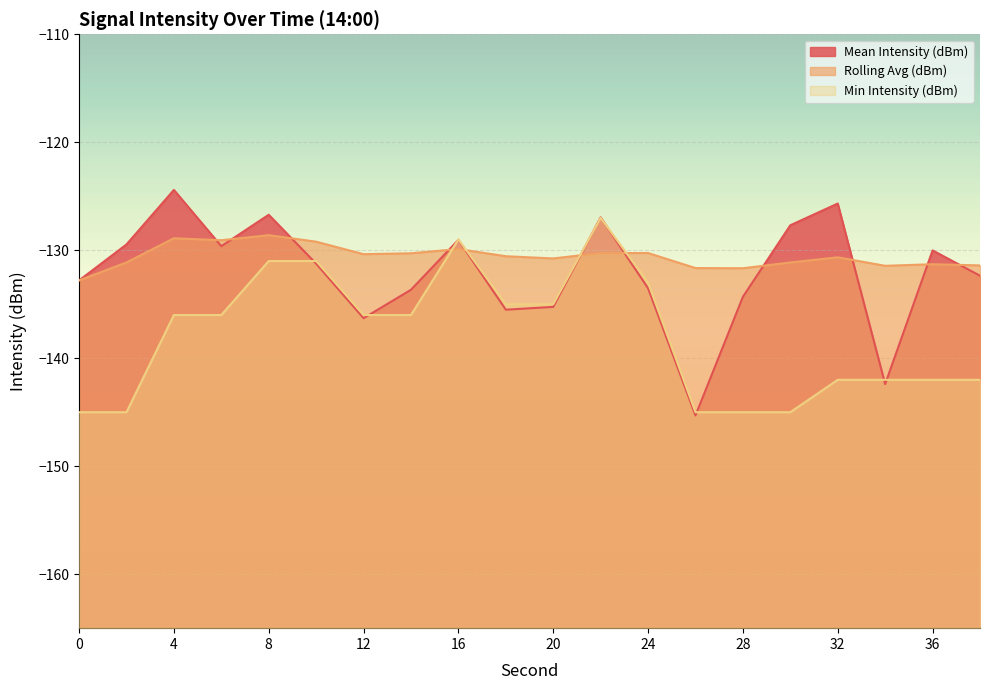

At how many categories does at least one series exceed -137?

20